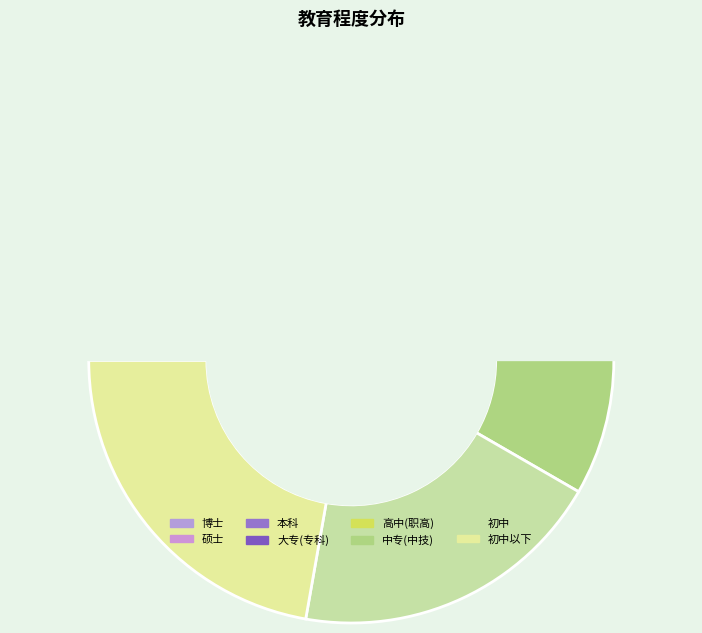

What is the ratio of the value at 高中(职高) to the value at 硕士?

2.5